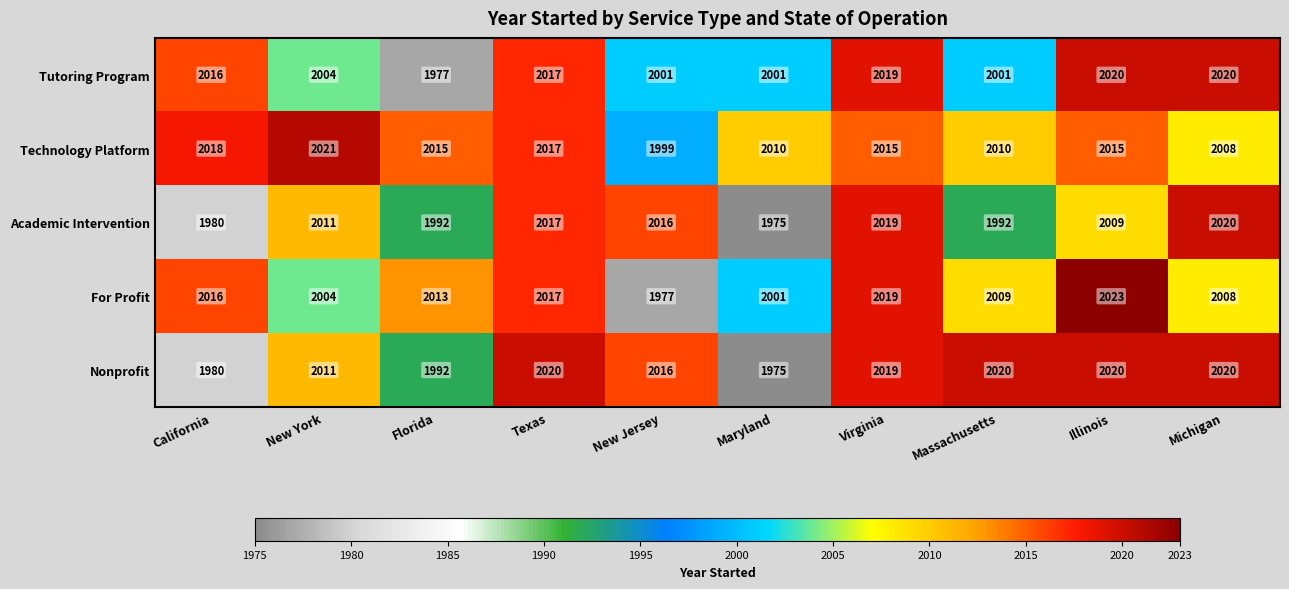

The value of Technology Platform at Michigan is 995. True or false?

False